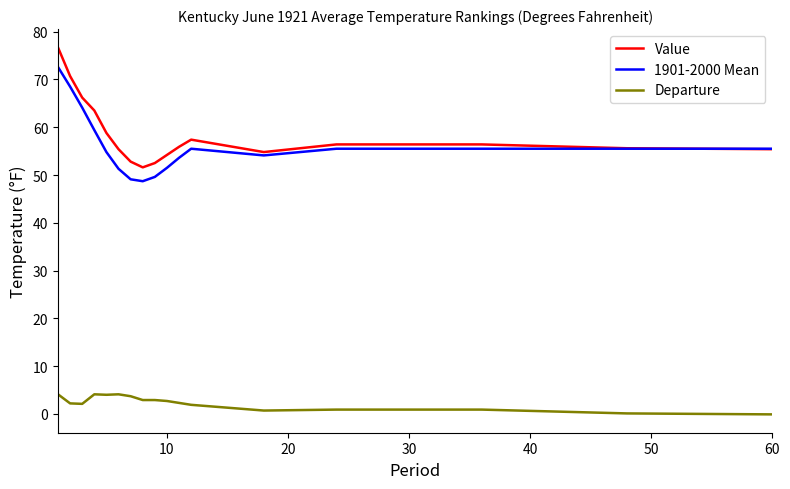

What is the highest value of the Departure series?

4.1